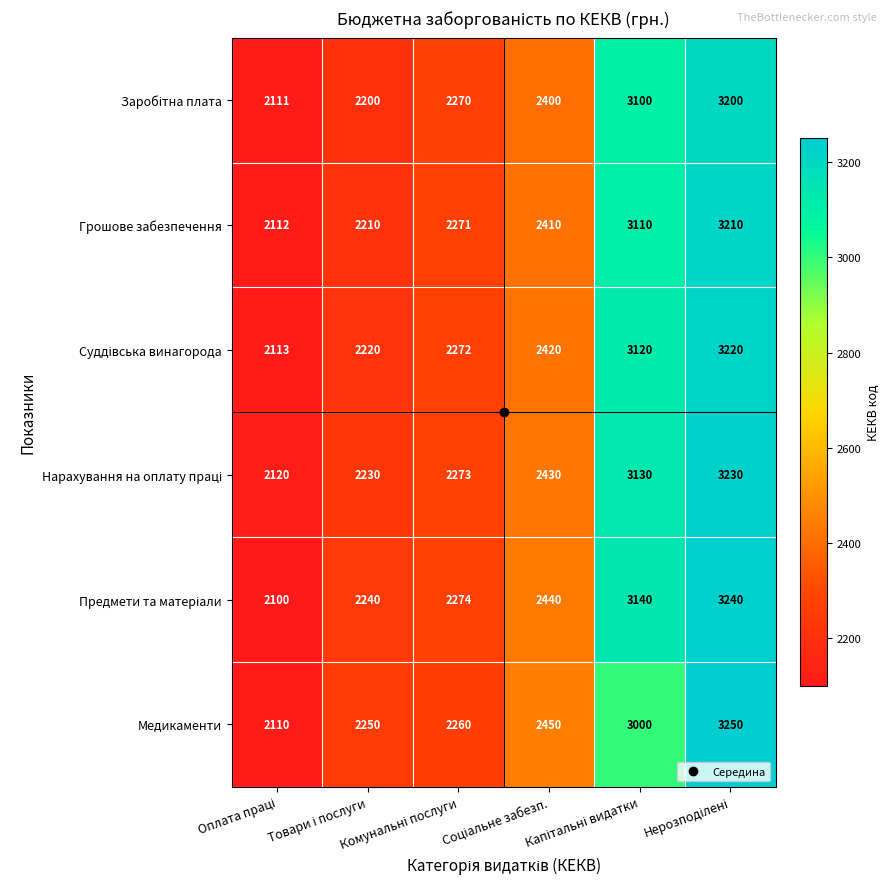

What is the sum of all Медикаменти values?

15320